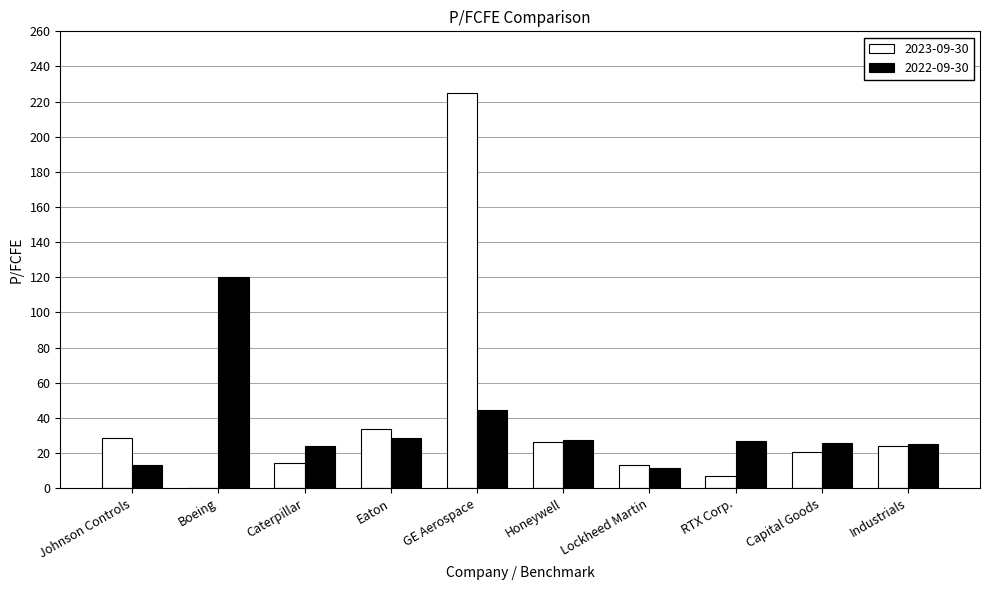

How many distinct data groups are displayed?

2